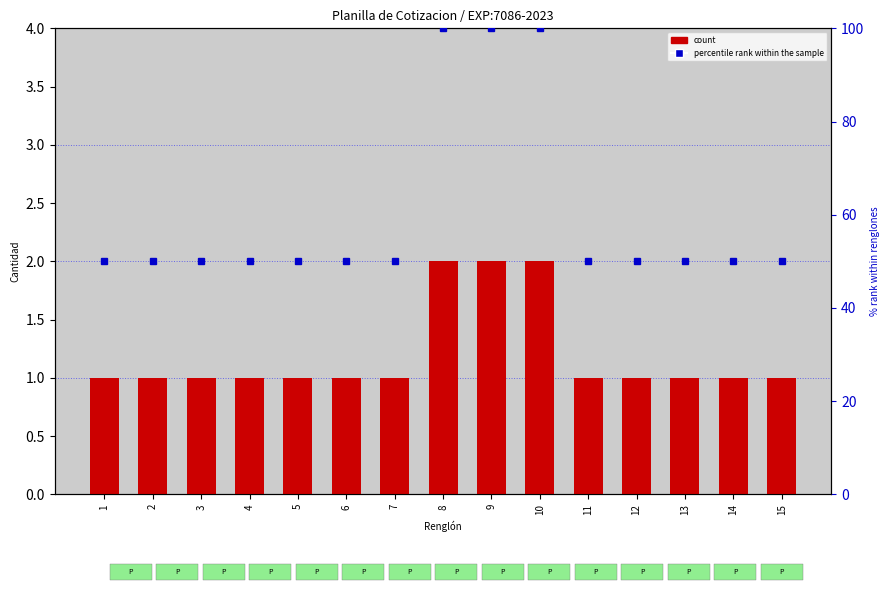

The value at 8 is 1. True or false?

False